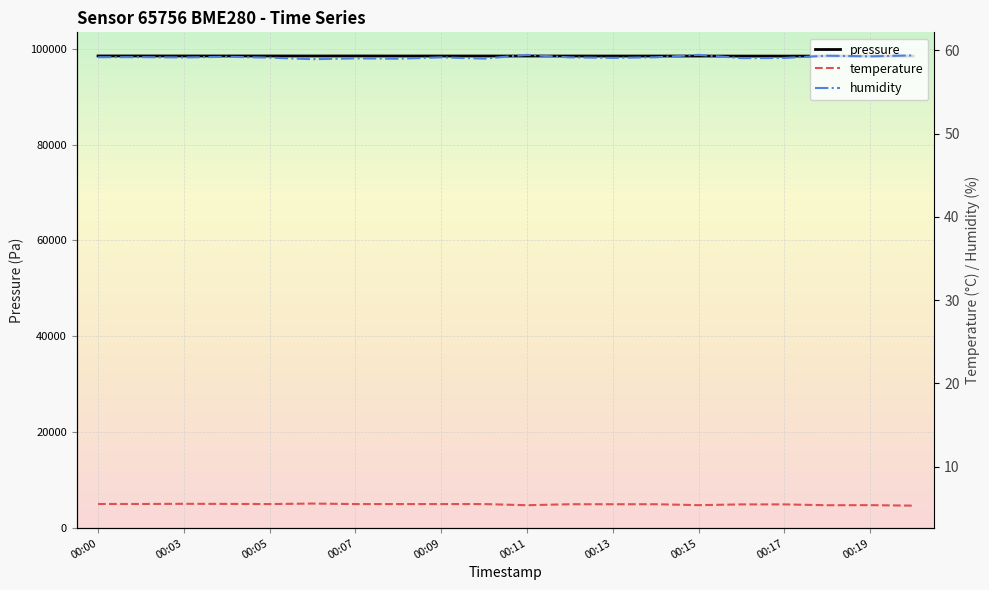

The value of pressure at 00:05 is 98458.3. True or false?

True